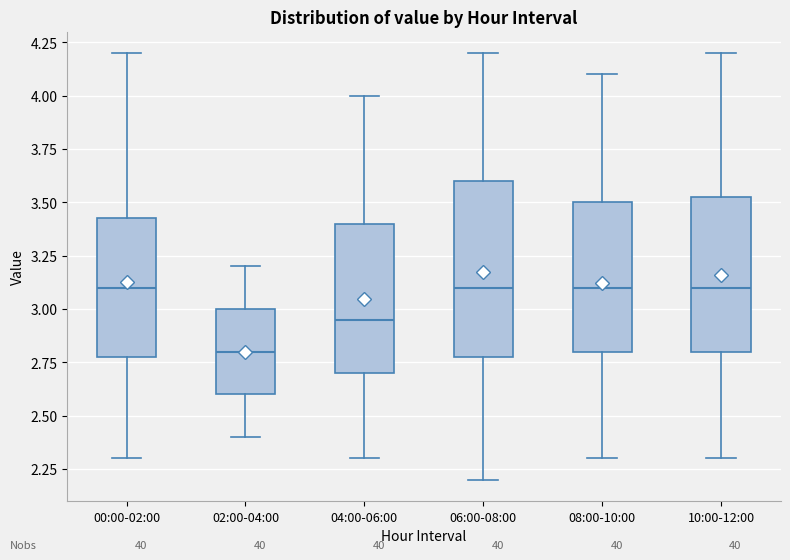

Reading left to right, transcribe this box plot: for each box, give where its median line is, the range the box spans, and where its two whiskers end, as read against the y-axis. The values are not printed on the chart, so give them approximately, as read against the axis.

00:00-02:00: median 3.10, box 2.80 to 3.45, whiskers 2.30 to 4.20
02:00-04:00: median 2.80, box 2.60 to 3.00, whiskers 2.40 to 3.20
04:00-06:00: median 2.95, box 2.70 to 3.40, whiskers 2.30 to 4.00
06:00-08:00: median 3.10, box 2.80 to 3.60, whiskers 2.20 to 4.20
08:00-10:00: median 3.10, box 2.80 to 3.50, whiskers 2.30 to 4.10
10:00-12:00: median 3.10, box 2.80 to 3.55, whiskers 2.30 to 4.20